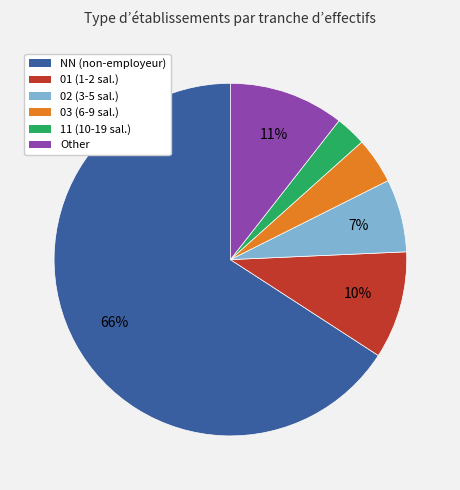

Do 02 and NN together represent more than half of the pie?

Yes